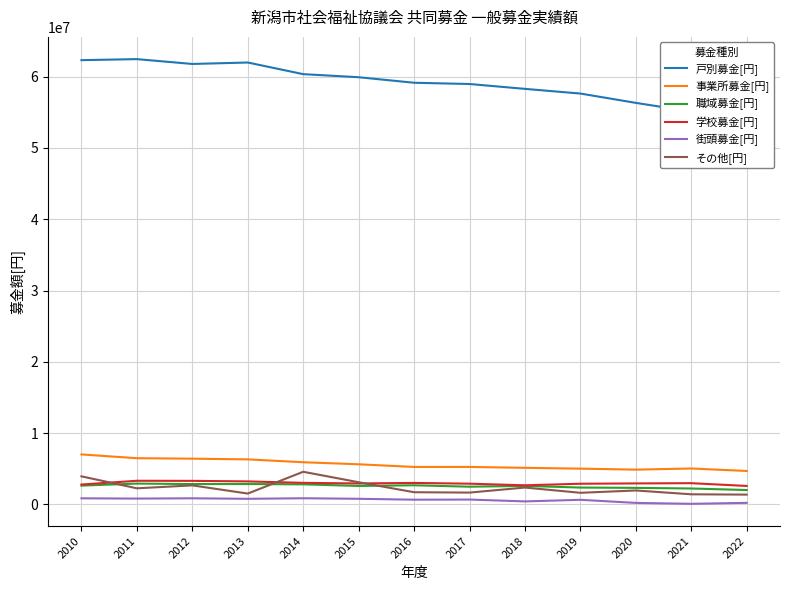

At which label does その他[円] first exceed 1954681?

2010